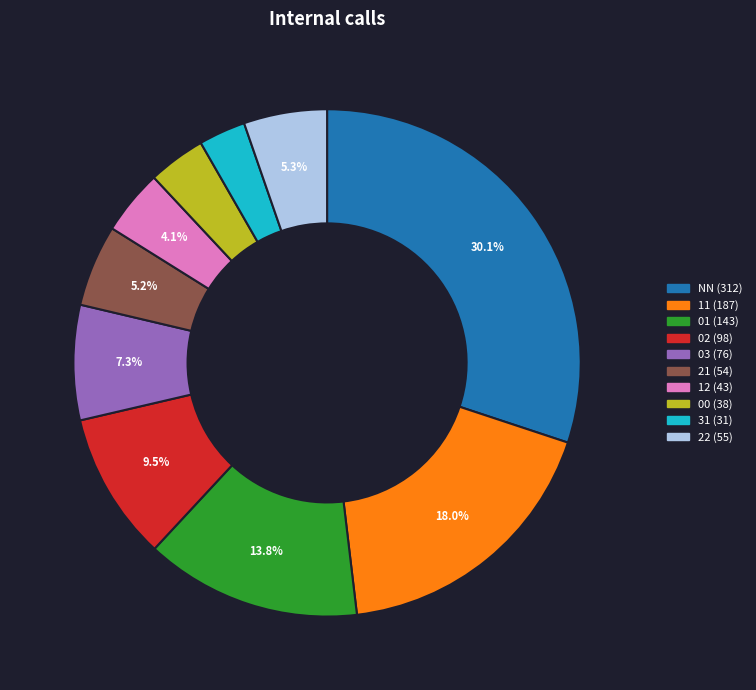

Approximately how many times larger is the value at 00 compared to 31?

1.2